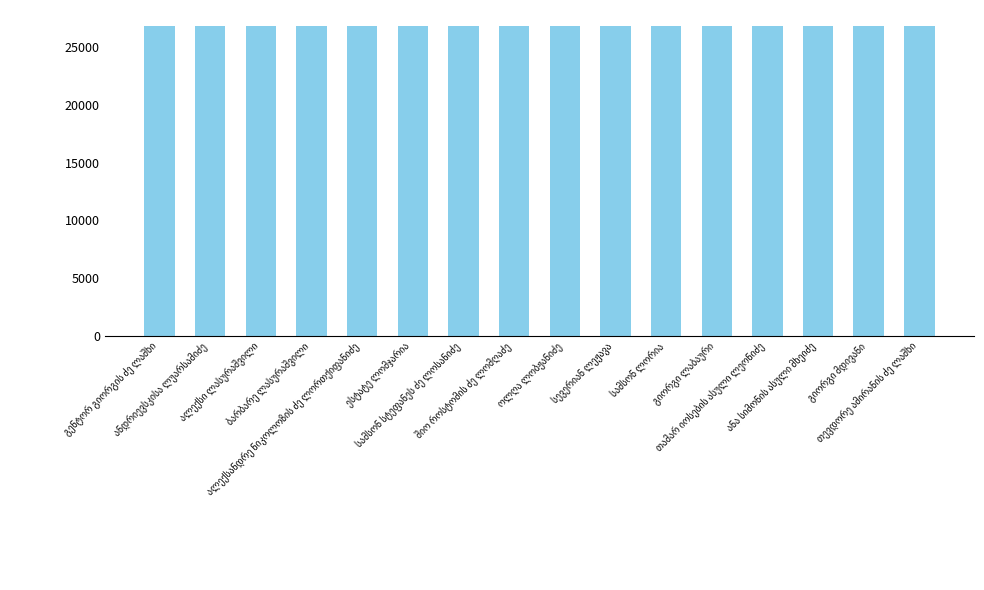

What is the value of the 15th bar from the left?

26834